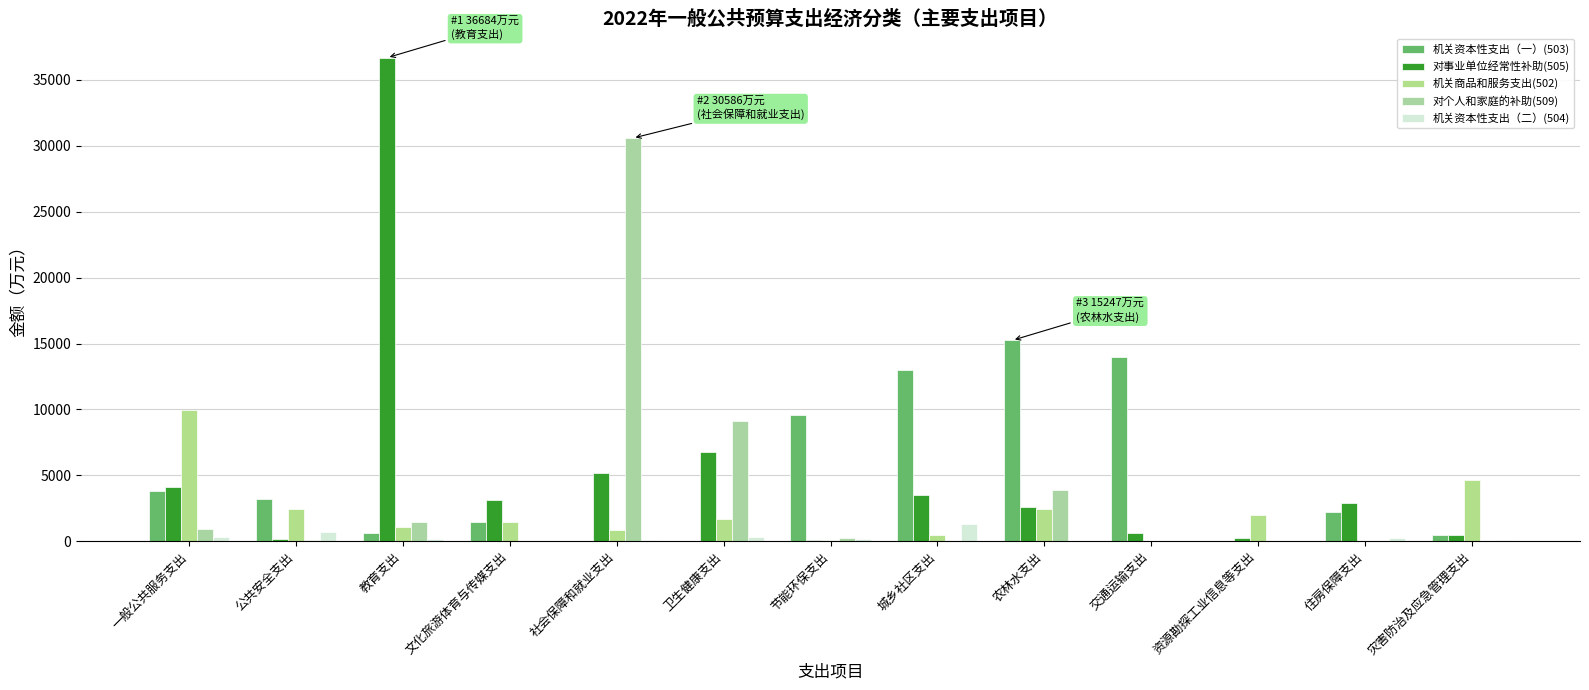

How many distinct data groups are displayed?

5